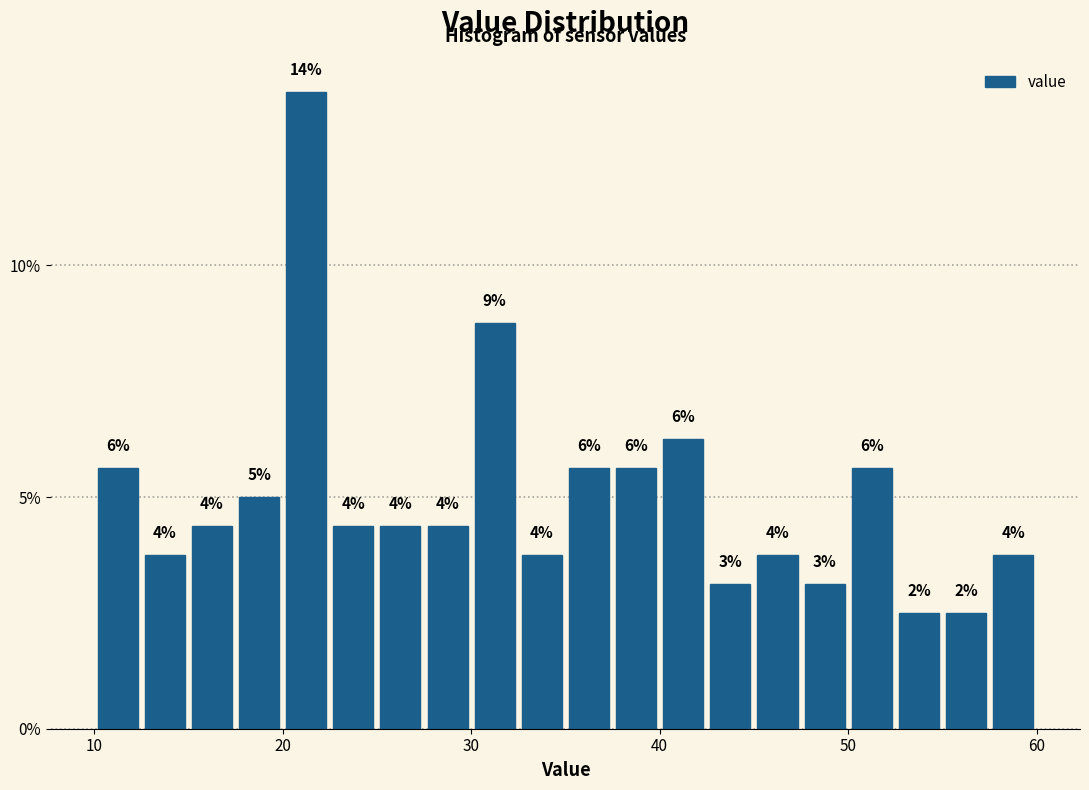

Around what value on the x-axis is the tallest bar? Give the approximate position of its centre, as read against the axis.

21